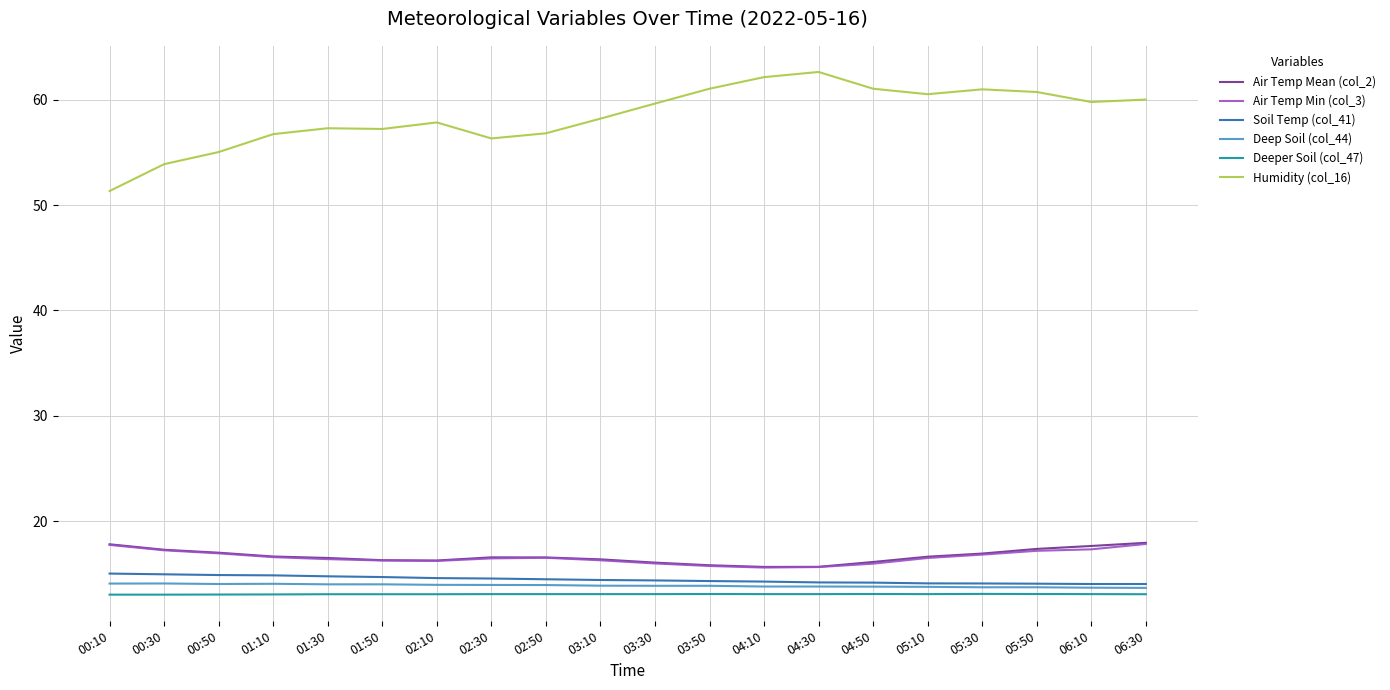

True or false: Soil Temp (col_41) and Humidity (col_16) intersect in this chart.

False